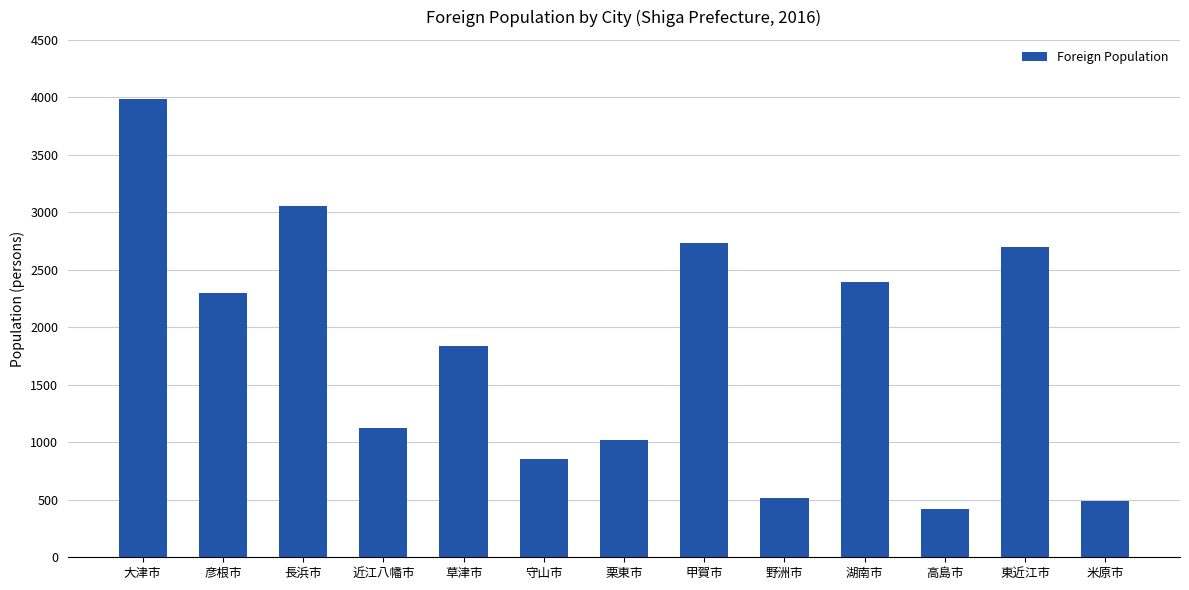

Reading left to right, extract all data points from this chart.

3986	2302	3058	1123	1841	854	1016	2736	513	2392	416	2699	486